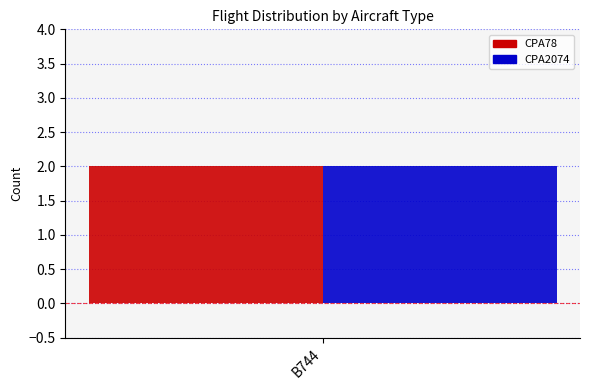

Which series has the widest spread of values?

CPA78